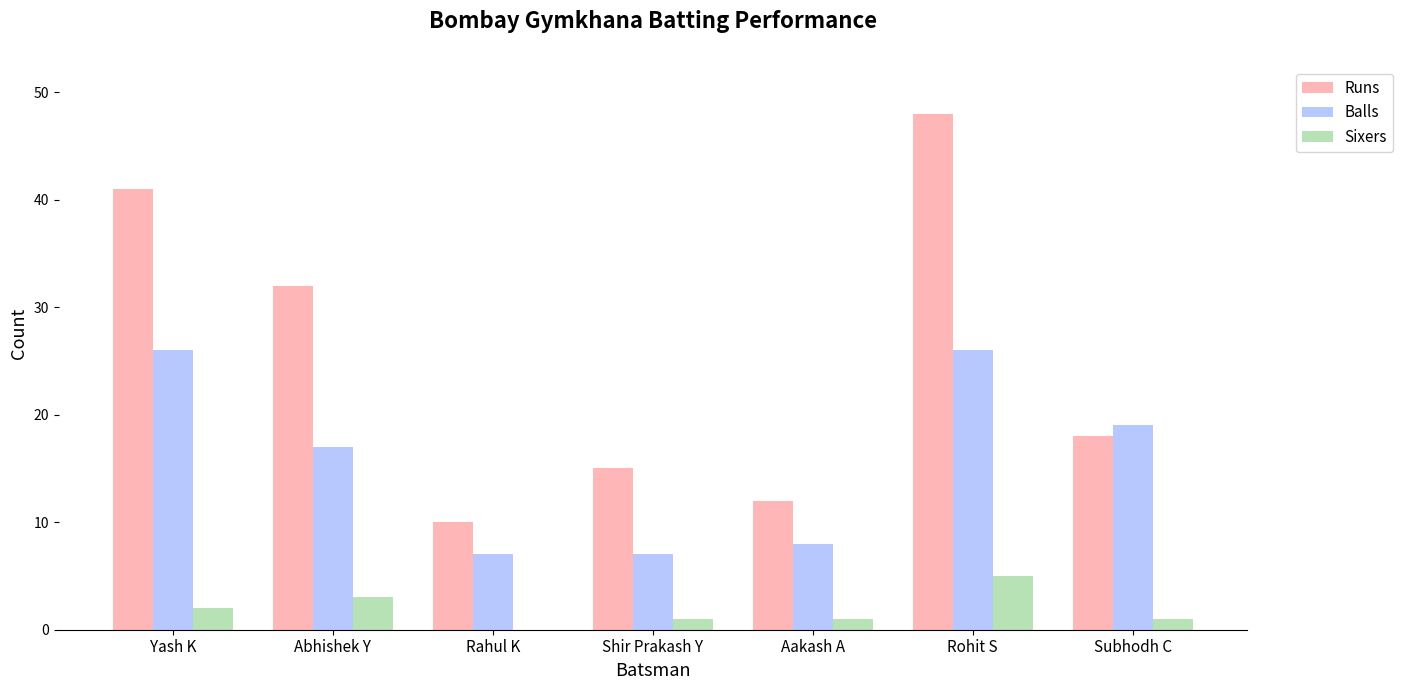

What is the total value across all series at Aakash A?

21